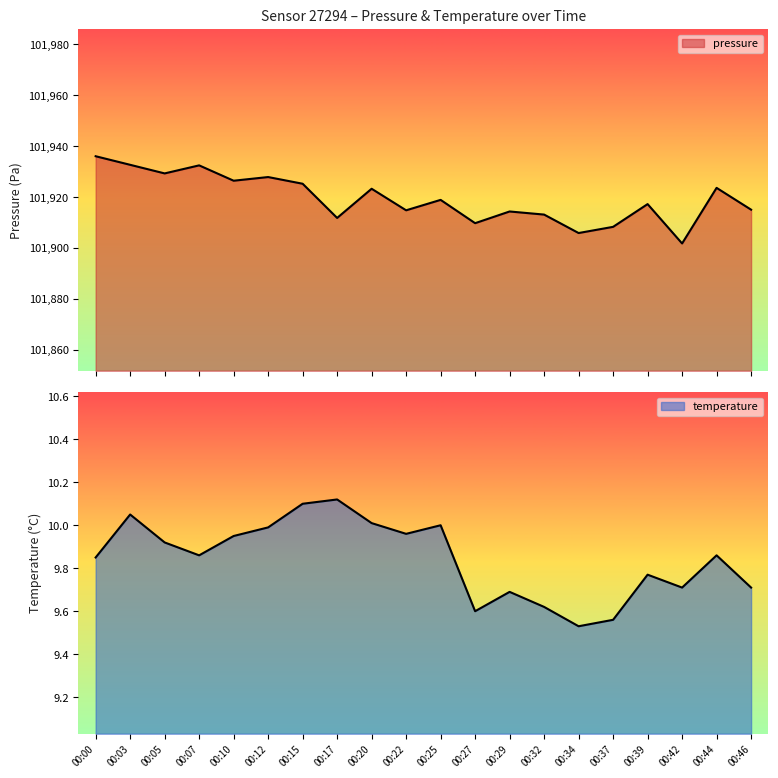

What are all the series names shown in the legend?

pressure, temperature